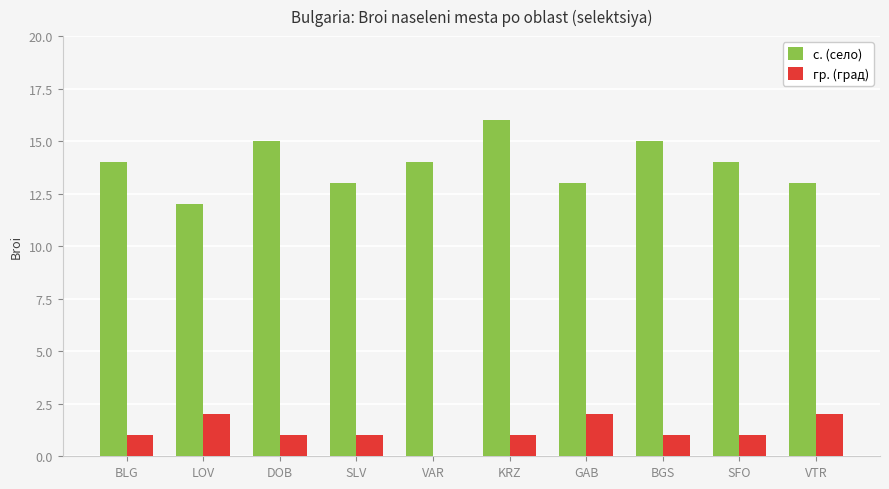

Are the bars grouped side by side (vs. stacked)?

Yes